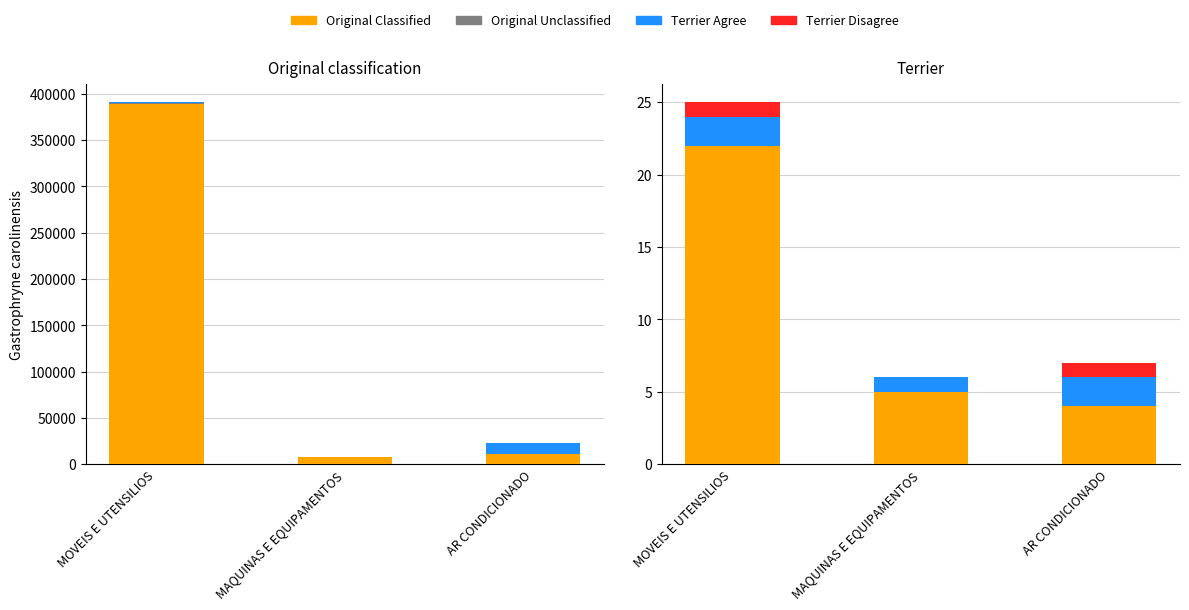

What is the difference between the second highest and minimum values in the Original Classified series?

1